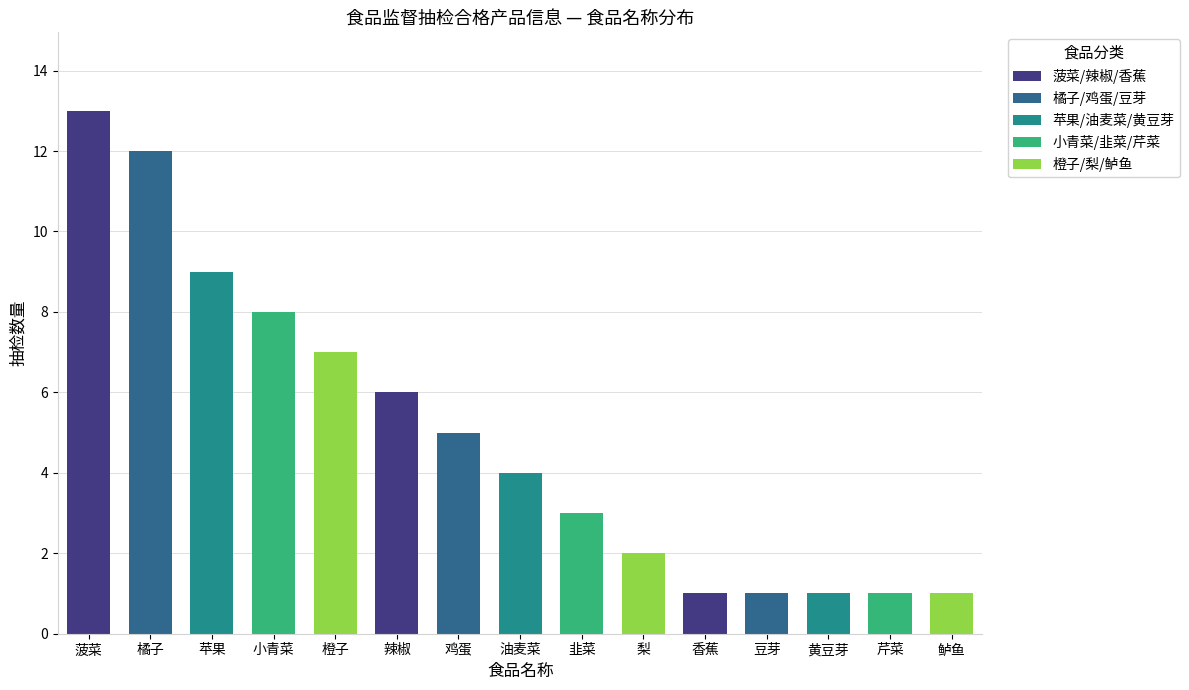

What is the sum of all values?

74